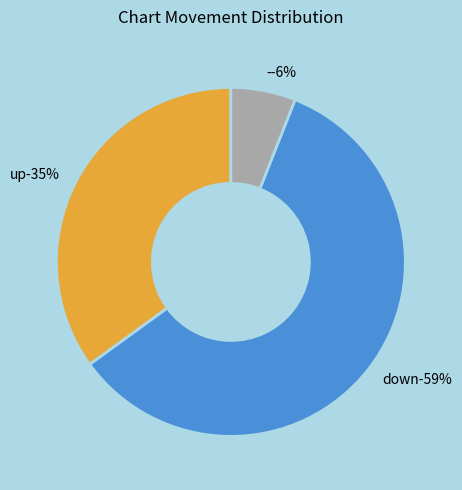

Is it true that - is 1% of the pie?

False